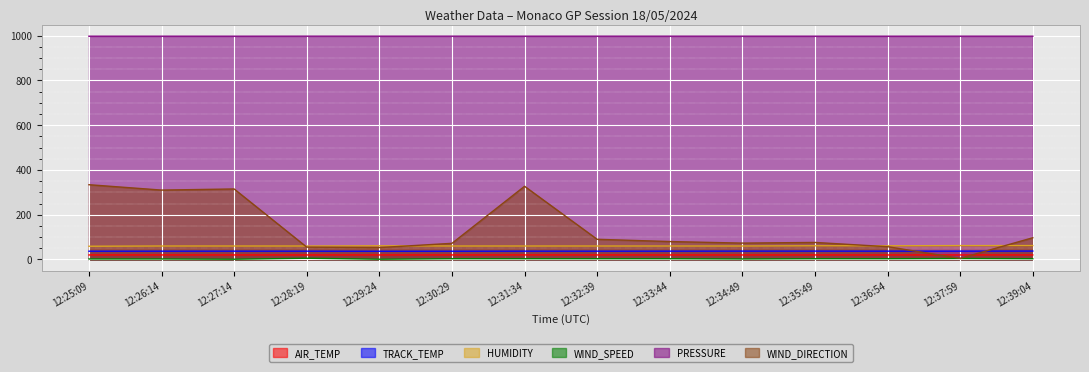

What is the sum of the WIND_DIRECTION values at 12:26:14 and 12:30:29?

382.0